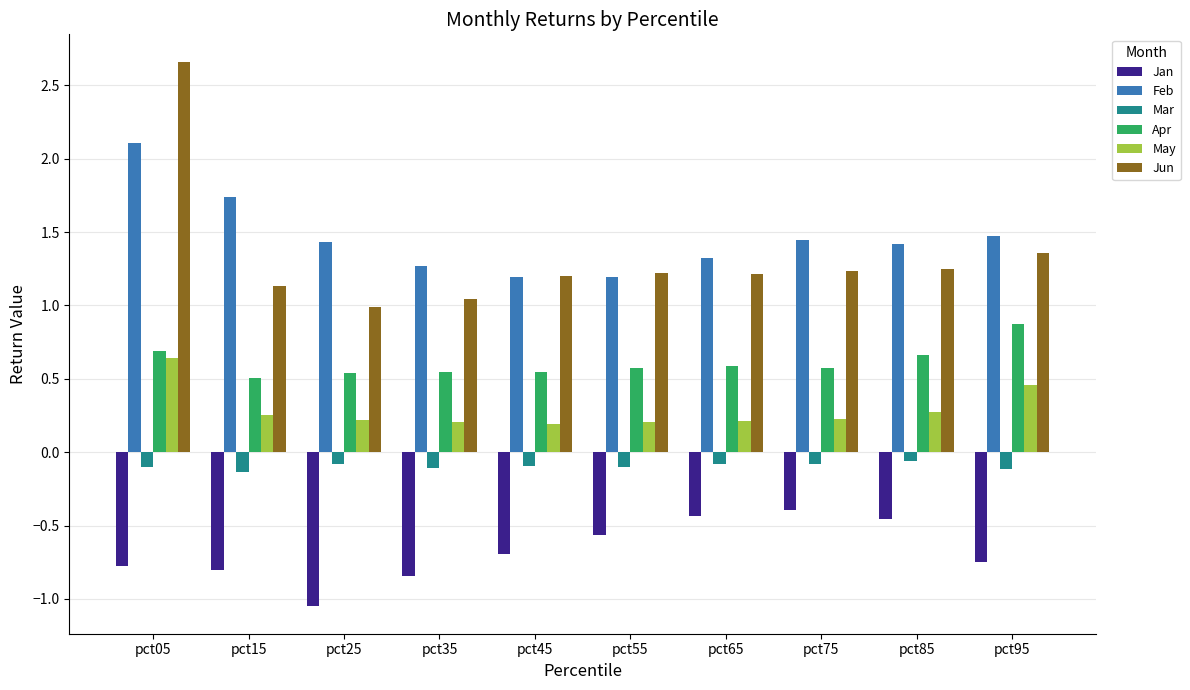

What is the average value of the Jun series?

1.3